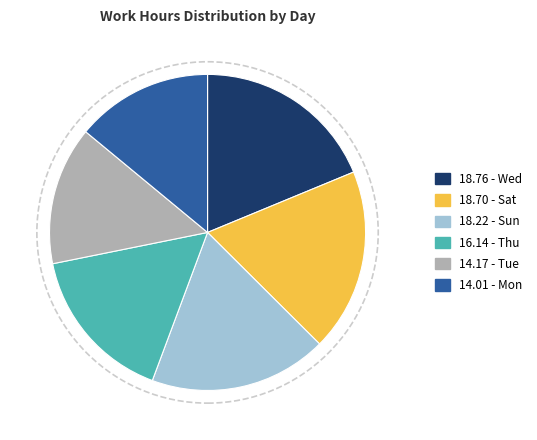

Does any single category account for the majority?

No